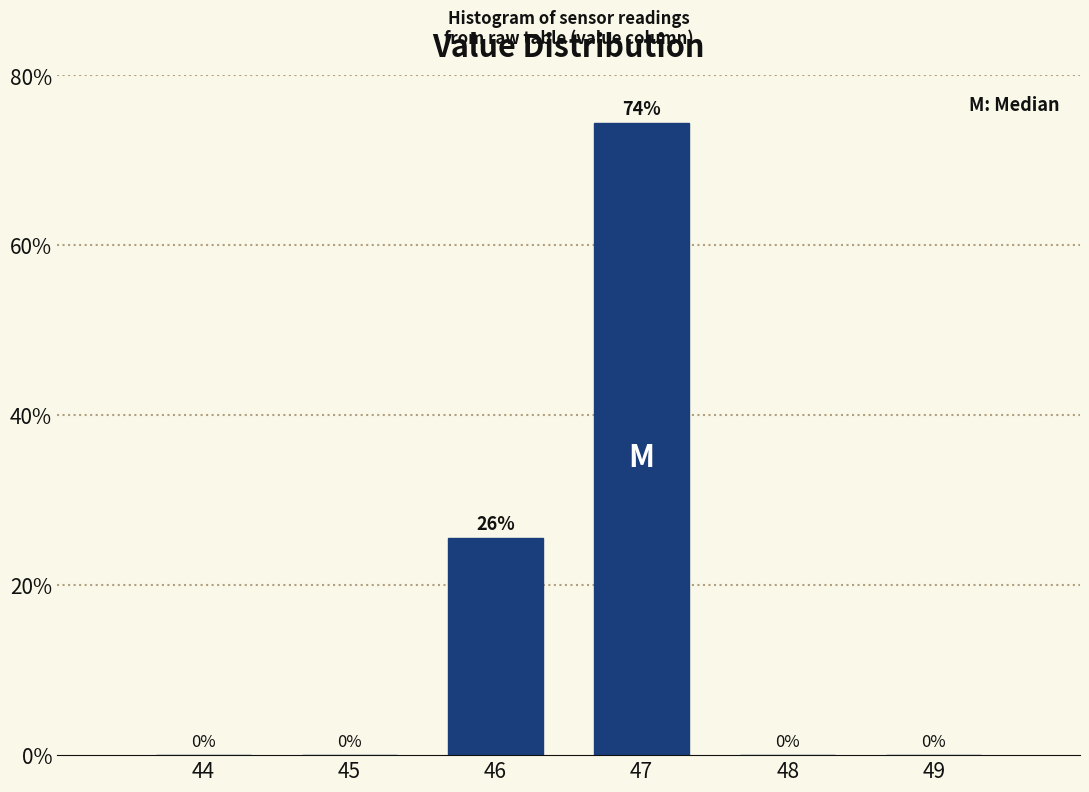

What is the greatest value displayed?

74.4